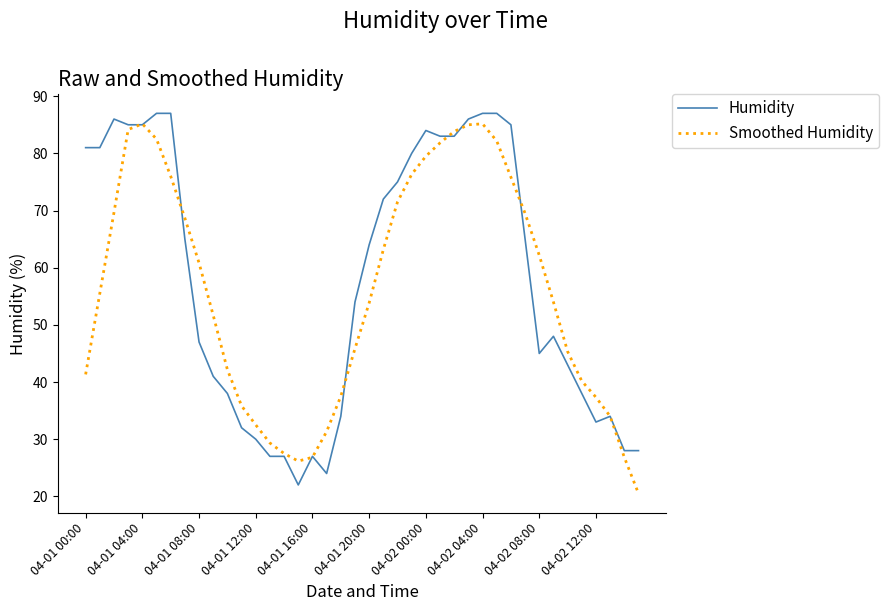

Count the number of data series in this chart.

2